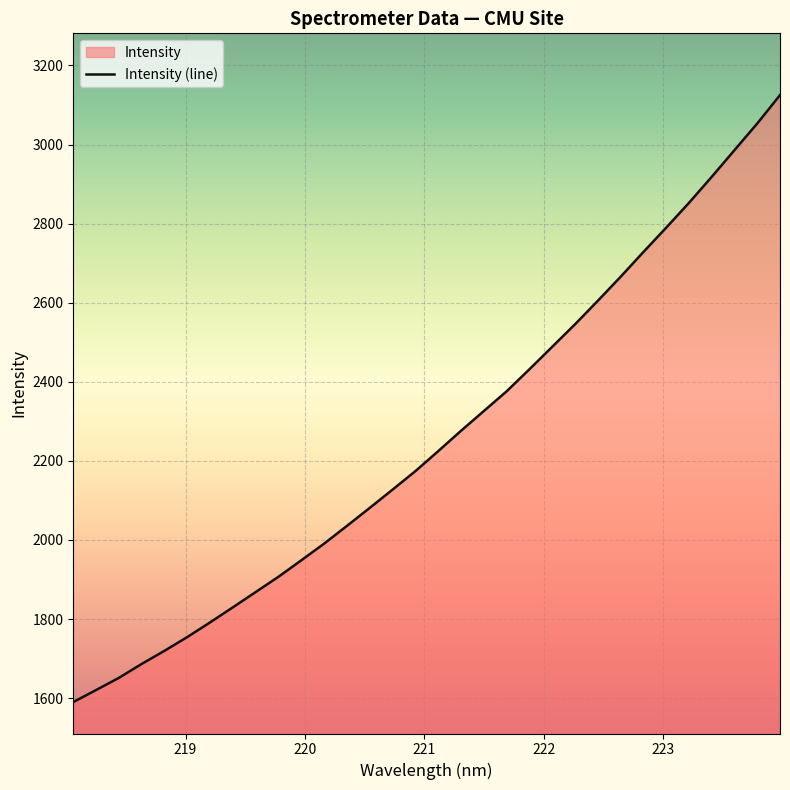

What is the difference between the maximum and minimum values?

1534.9